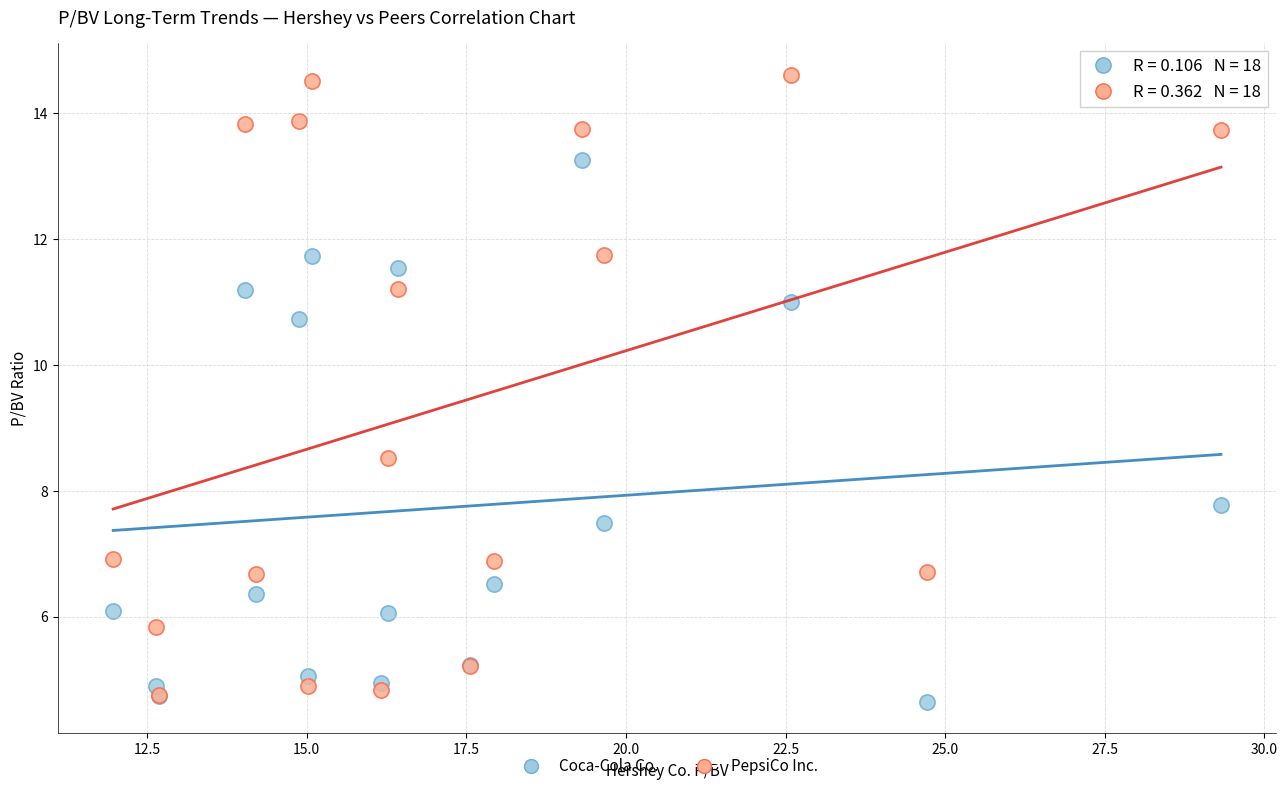

Which series reaches the minimum Y coordinate?

Coca-Cola Co.